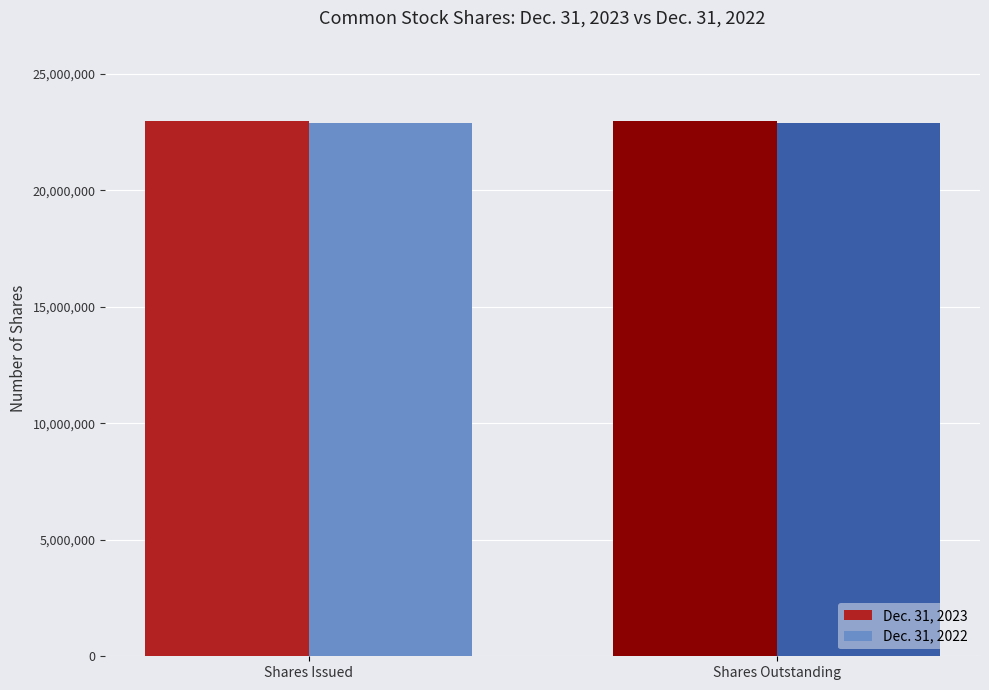

The Dec. 31, 2022 series shows 22886793 at Shares Issued. True or false?

True